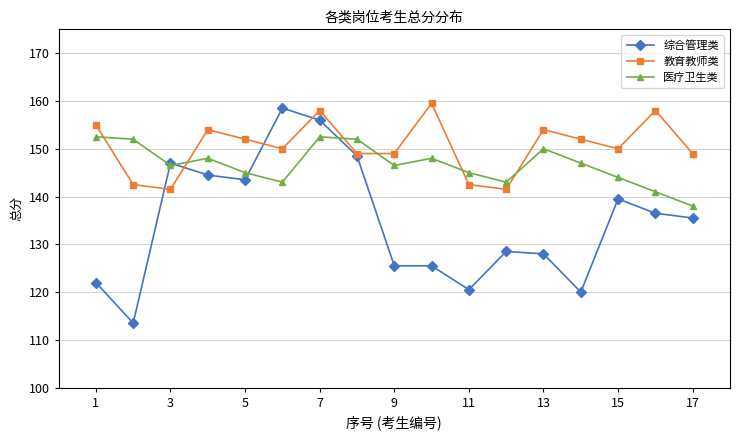

How many interior local peaks does the 教育教师类 series have?

5